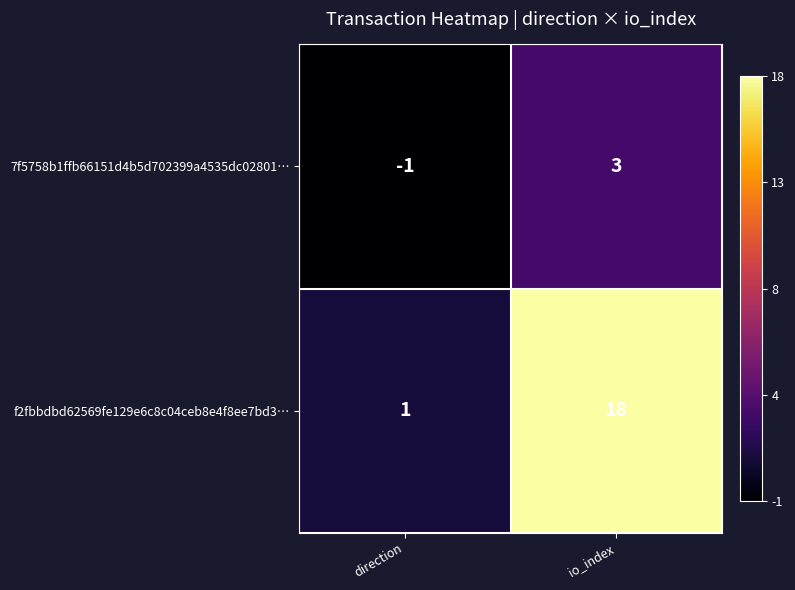

Rank the series by their average value, from highest to lowest.

f2fbbdbd62569fe129e6c8c04ceb8e4f8ee7bd3…, 7f5758b1ffb66151d4b5d702399a4535dc02801…